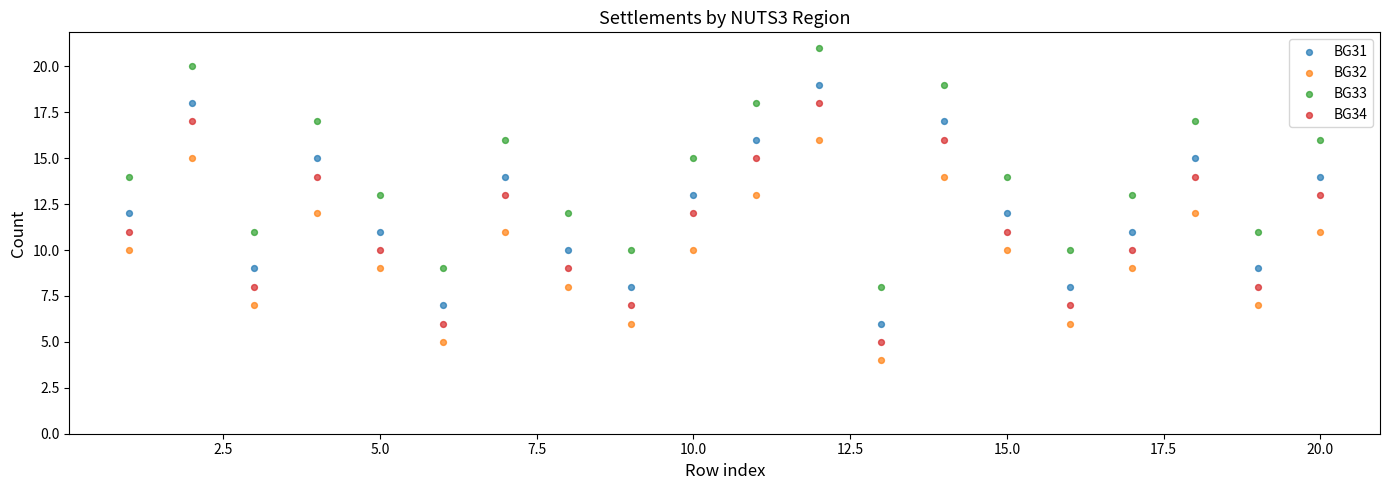

Which series contains the highest Y value?

BG33